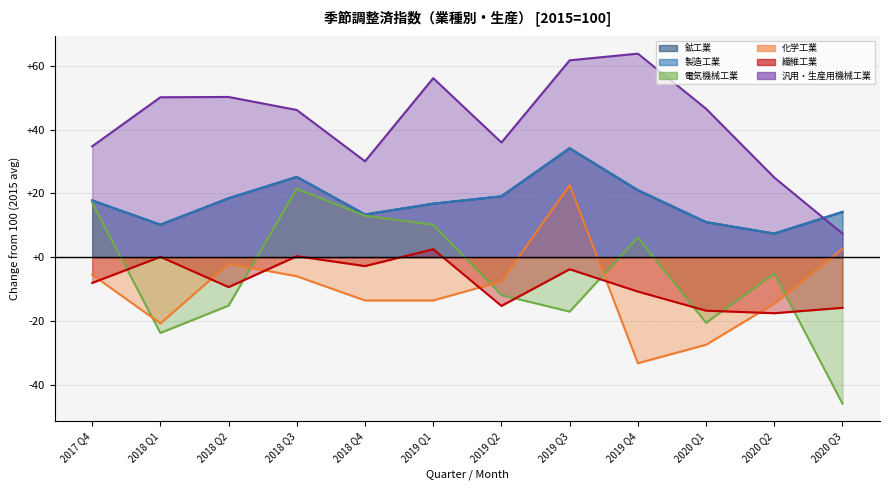

Which series has the largest range (max minus min)?

電気機械工業